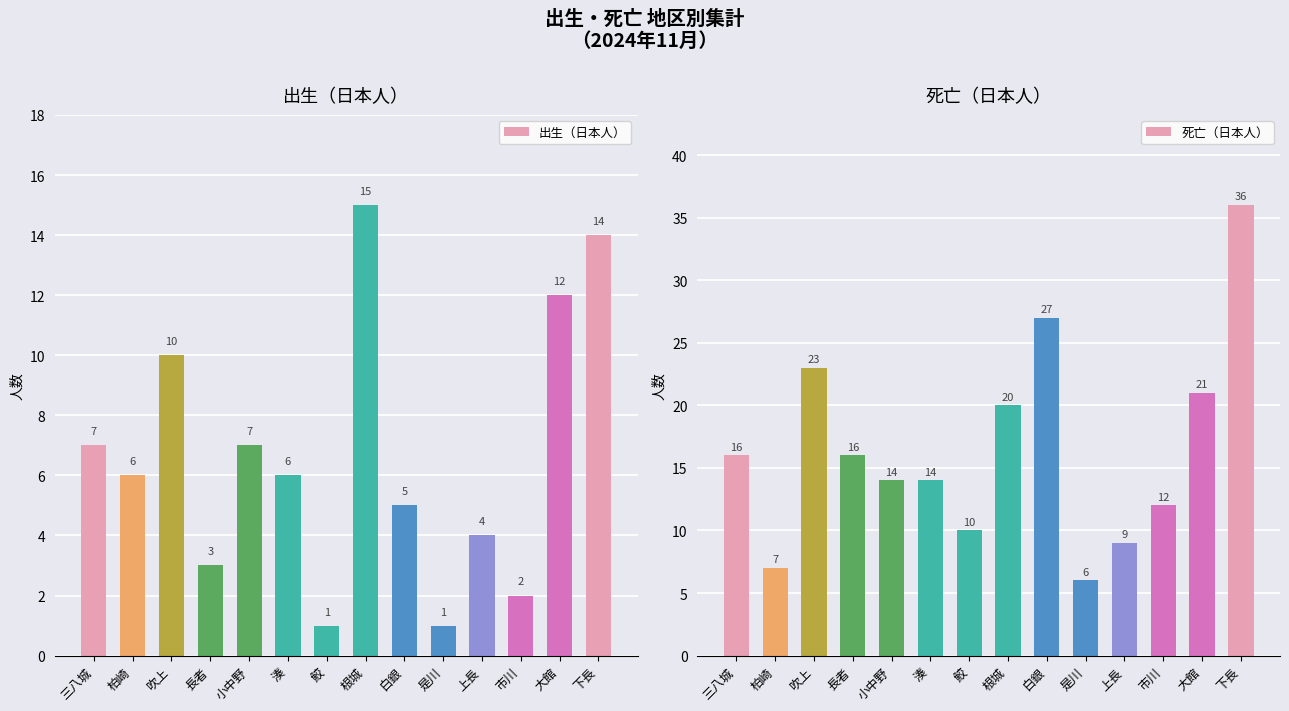

Are the bars grouped side by side (vs. stacked)?

Yes